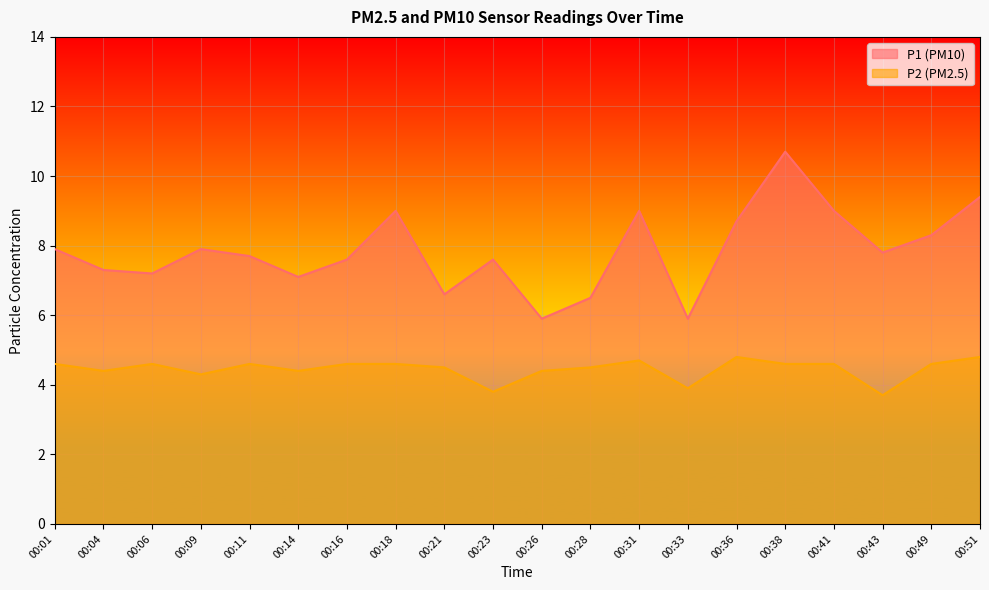

Reading left to right, list all the values displayed in this chart.

P1: 7.9	7.3	7.2	7.9	7.7	7.1	7.6	9.0	6.6	7.6	5.9	6.5	9.0	5.9	8.7	10.7	9.0	7.8	8.3	9.4
P2: 4.6	4.4	4.6	4.3	4.6	4.4	4.6	4.6	4.5	3.8	4.4	4.5	4.7	3.9	4.8	4.6	4.6	3.7	4.6	4.8